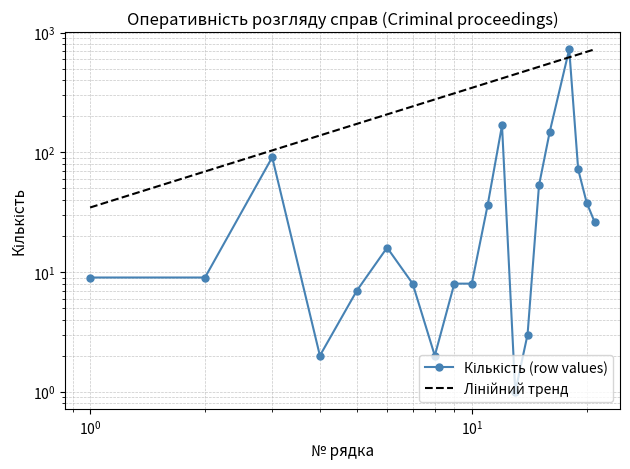

True or false: the data shows 1 at 4.

False